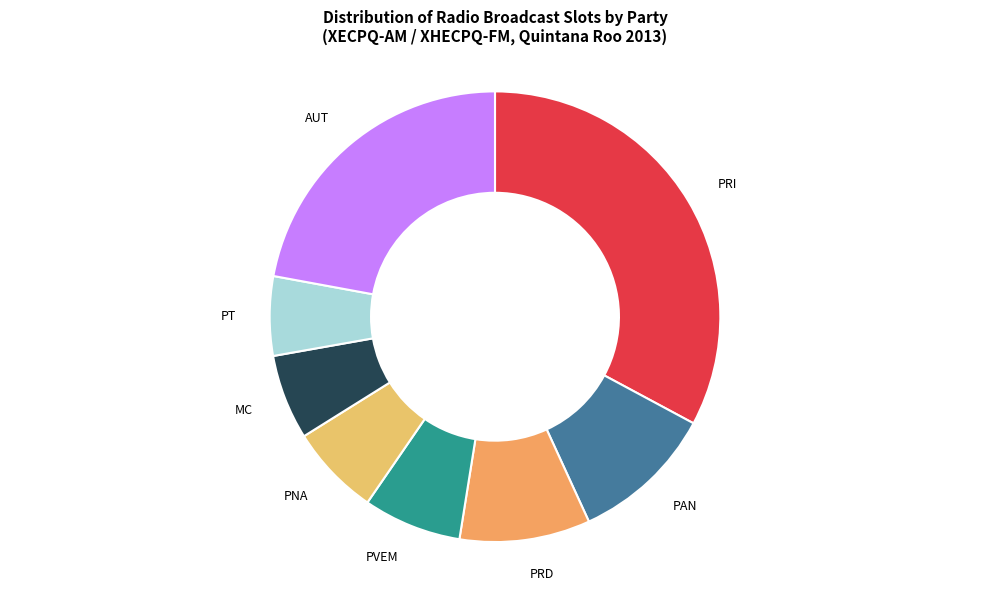

Approximately how many times larger is the value at PRI compared to AUT?

1.5